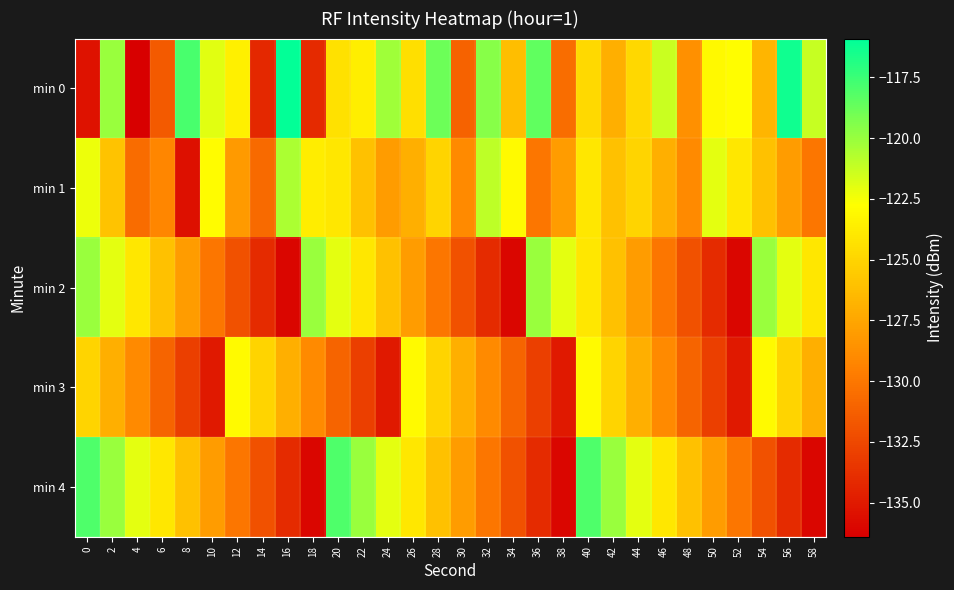

Rank the series at 12 from highest to lowest value.

min 3, min 0, min 1, min 4, min 2